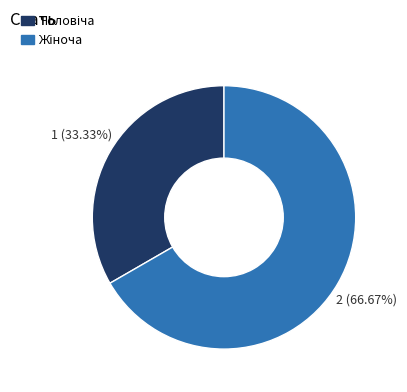

To the nearest percent, what is the difference between the largest and smallest slice percentages?

33%